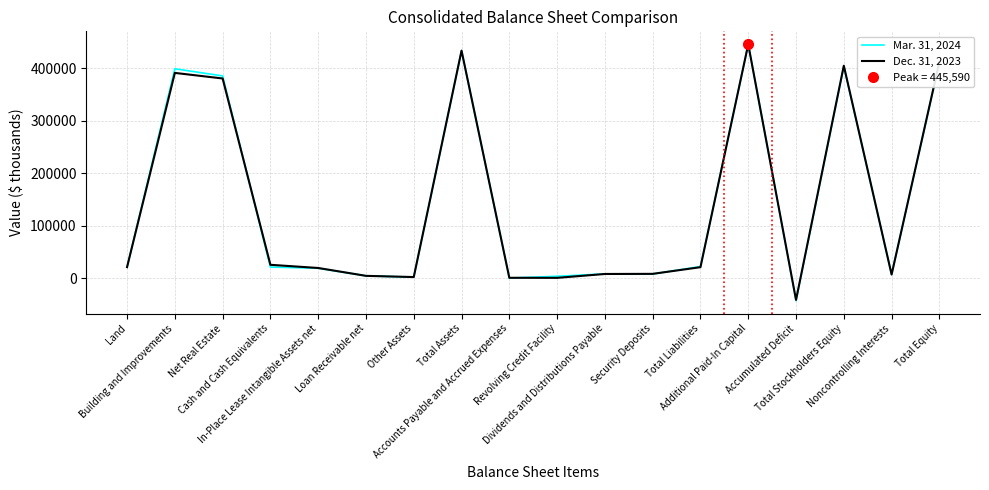

What is the average value of the Dec. 31, 2023 series?

141536